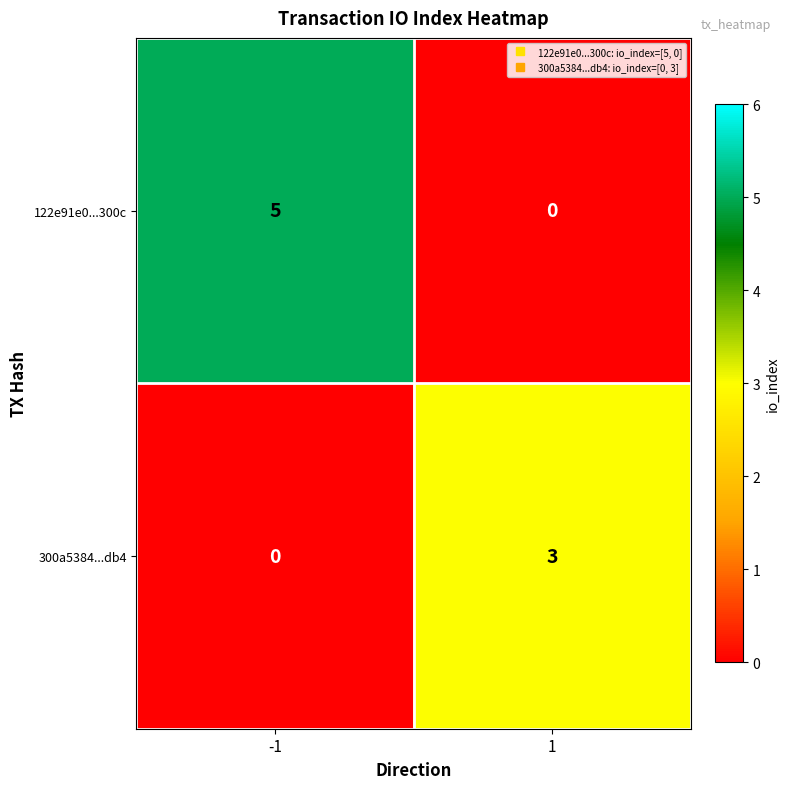

What is the approximate value of 122e91e0...300c at -1?

5